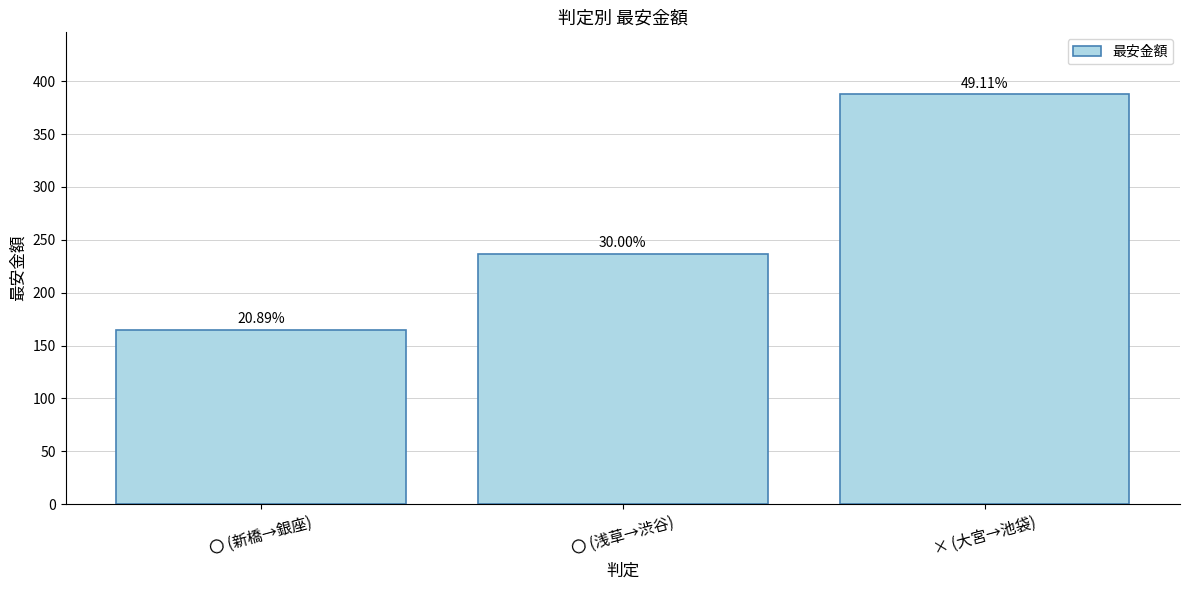

Are the bars grouped side by side (vs. stacked)?

No